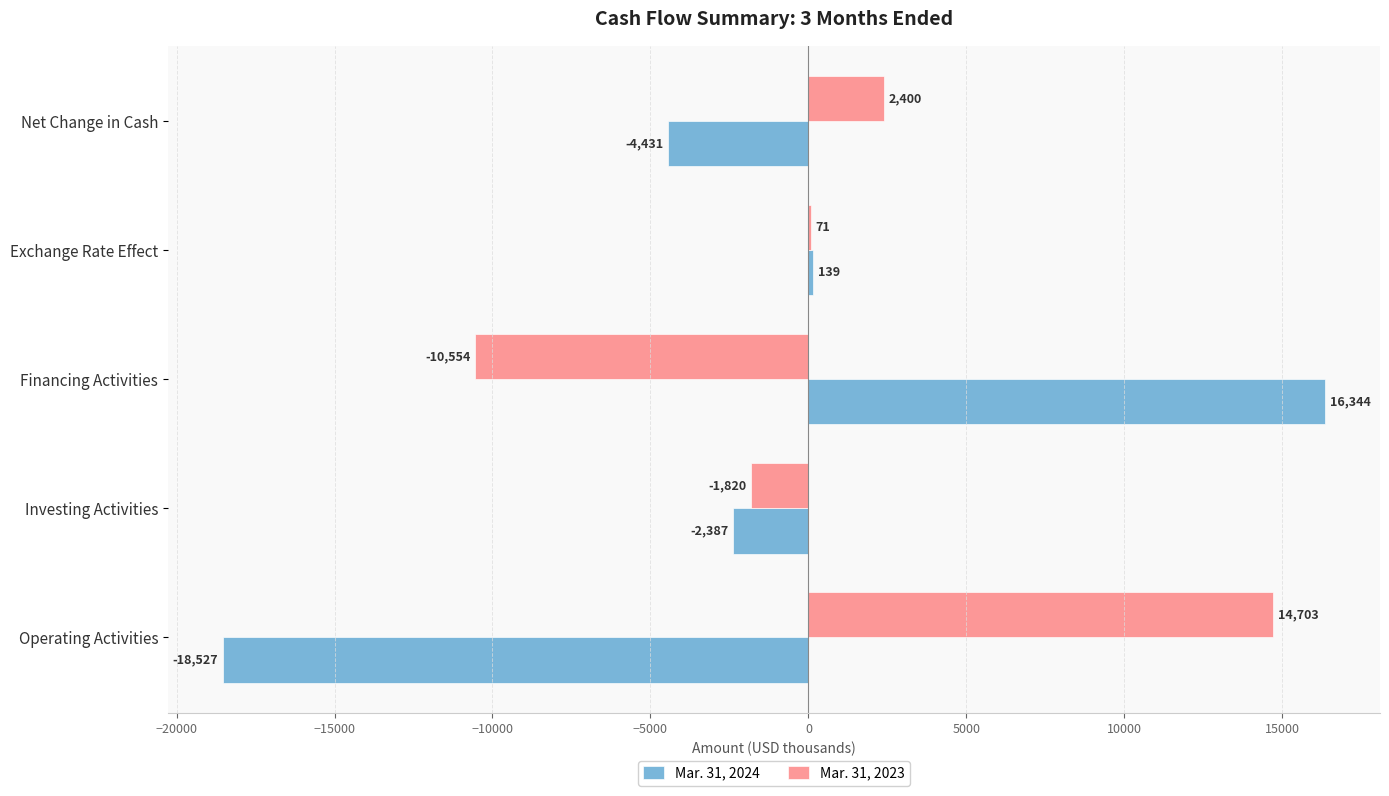

The Mar. 31, 2024 series shows -18527 at Operating Activities. True or false?

True